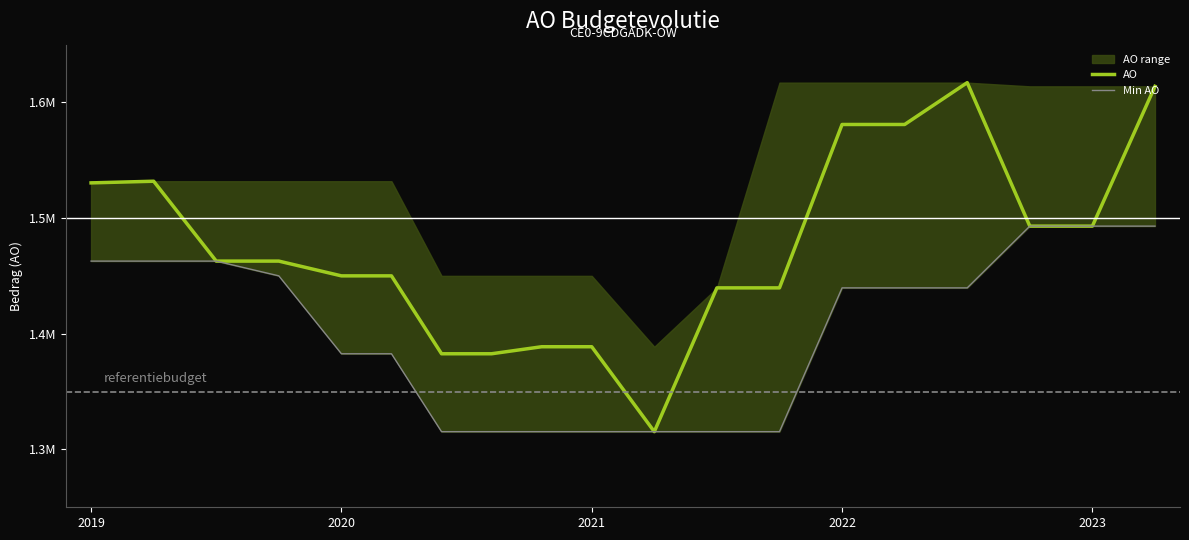

Reading right to left, list all the values displayed in this chart.

AO: 1613966	1493098	1493098	1617169	1580987	1580987	1439709	1439709	1315371	1388814	1388814	1382742	1382742	1450097	1450097	1462860	1462860	1531920	1530491
Min AO: 1493098	1493098	1493098	1439709	1439709	1439709	1315371	1315371	1315371	1315371	1315371	1315371	1315371	1382742	1382742	1450097	1462860	1462860	1462860